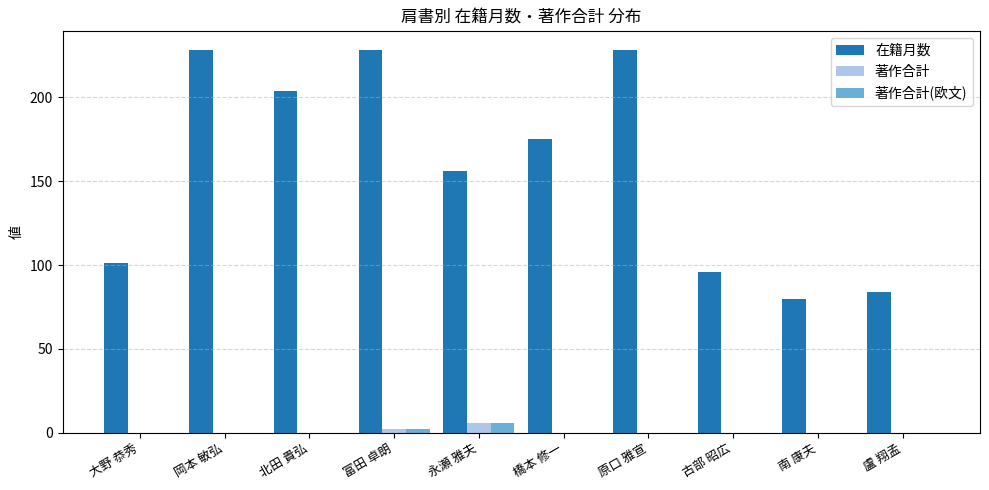

Is it true that 著作合計(欧文) equals 0 at 古部 昭広?

True